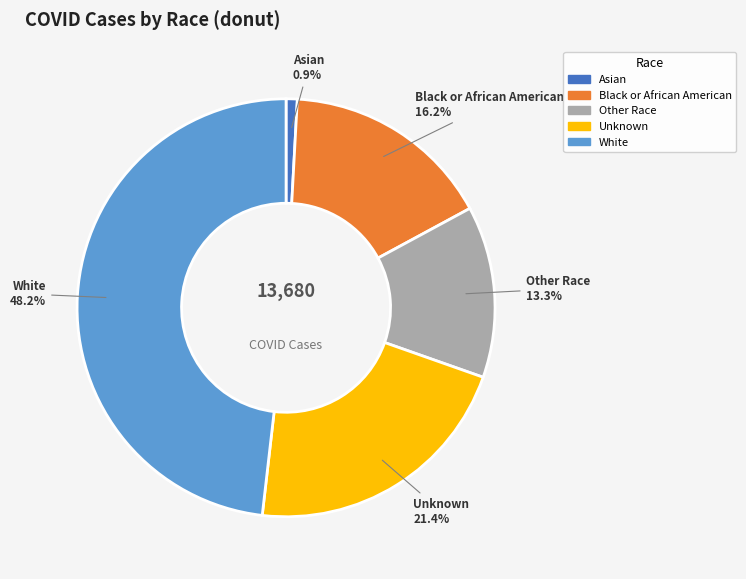

Does any single category account for the majority?

No